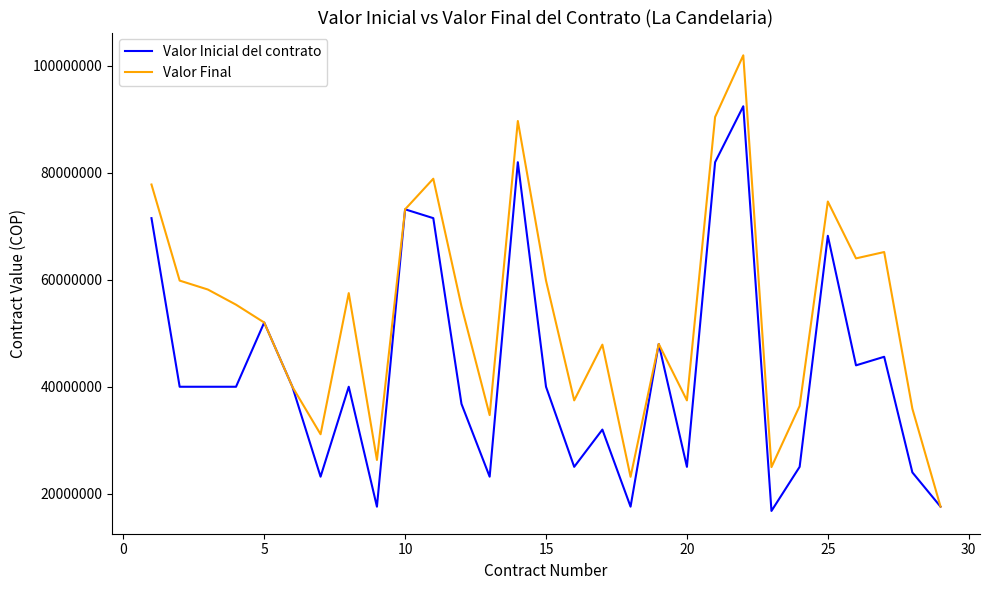

Which series has the widest spread of values?

Valor Final